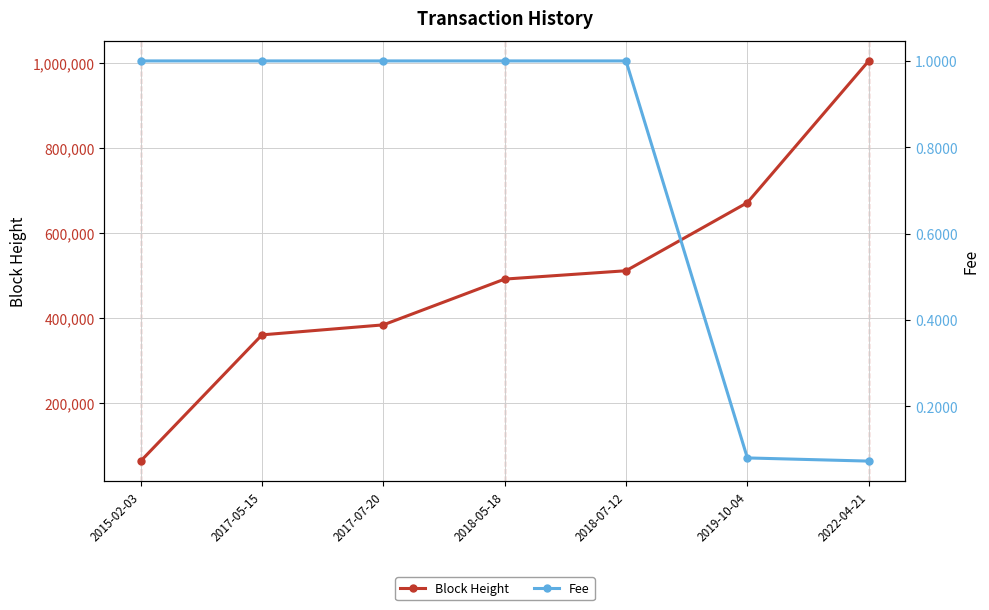

How many categories are shown in the chart?

7